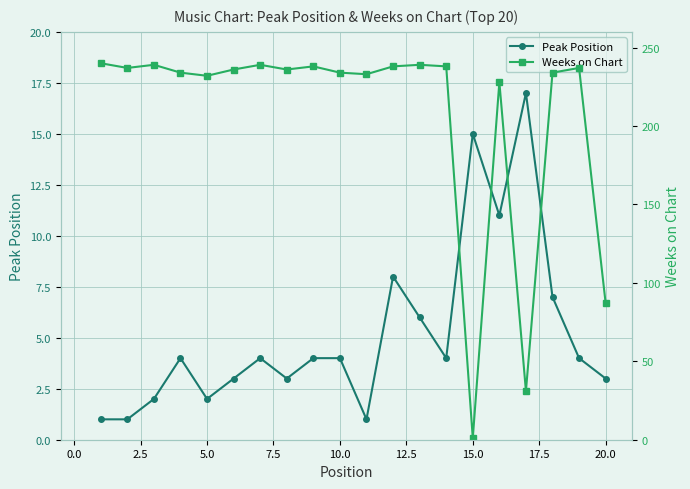

How many interior local peaks does the Weeks on Chart series have?

6